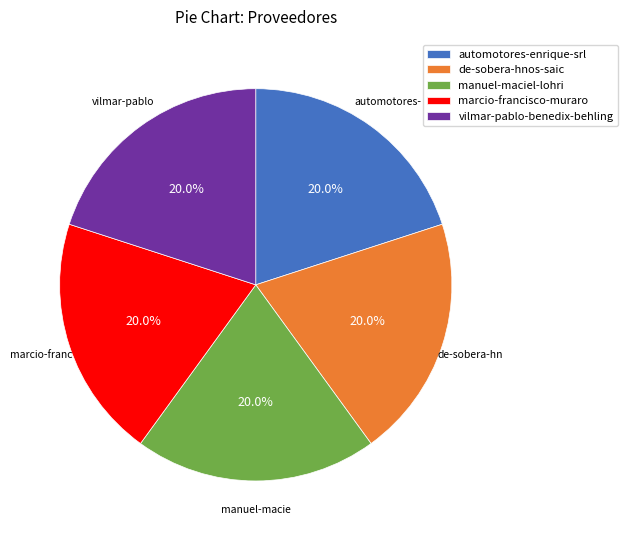

Is there any slice that represents more than half of the pie?

No